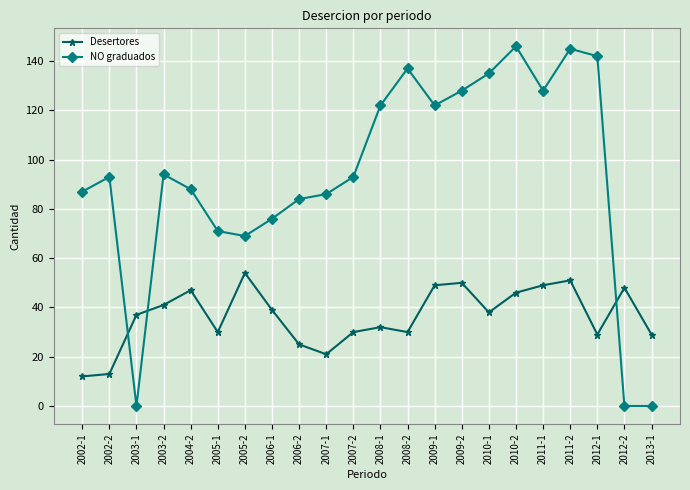

Between 2005-1 and 2011-1, which series saw the biggest shift?

NO graduados